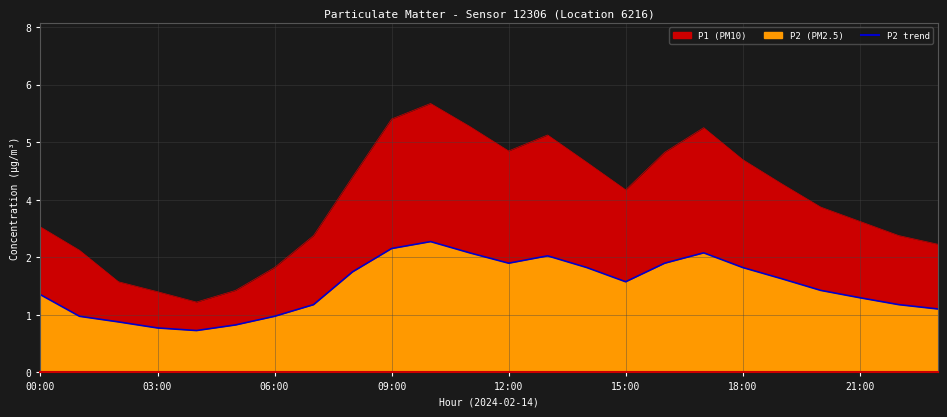

What is the label of the 24th point from the right?

00:00